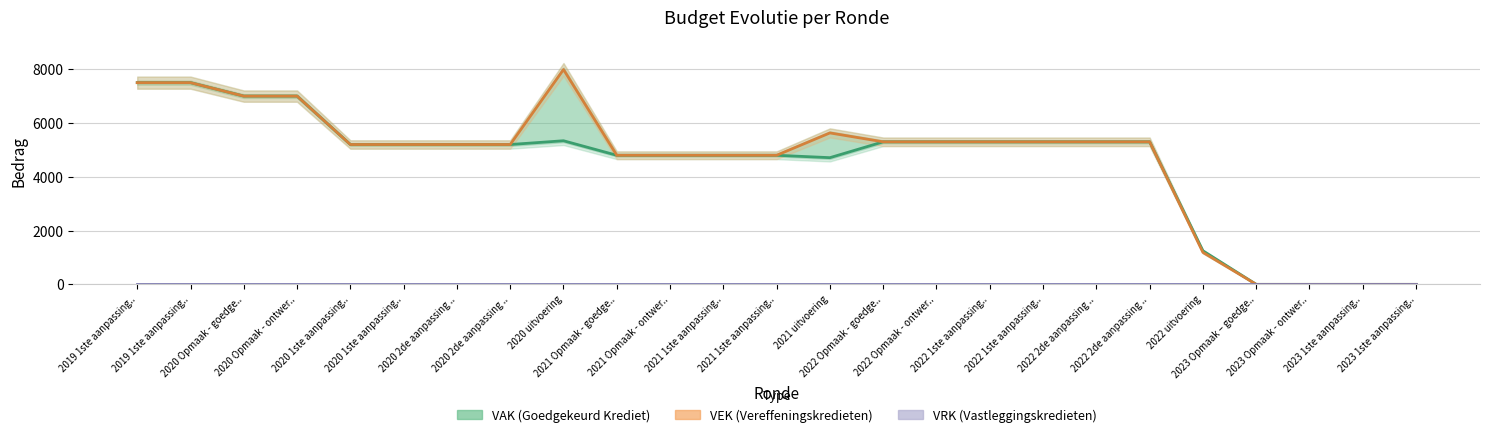

Is the value of VEK at 2022 1ste aanpassing.. greater than the value of VAK at 2020 2de aanpassing ..?

Yes